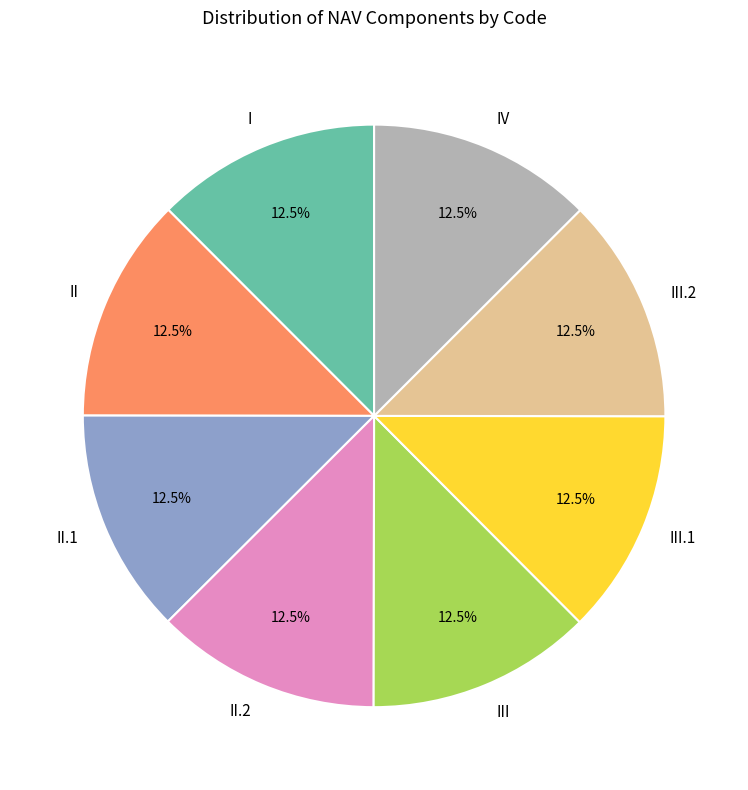

Combined, what portion of the pie is III.1 and IV?

25.0%